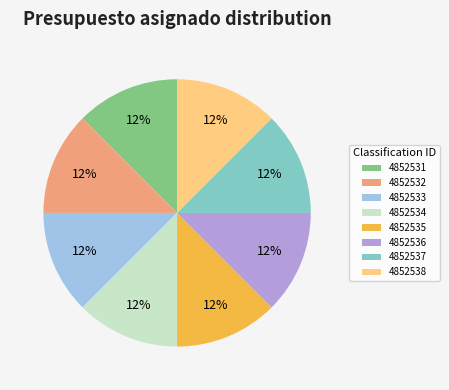

Do 4852537 and 4852534 together represent more than half of the pie?

No